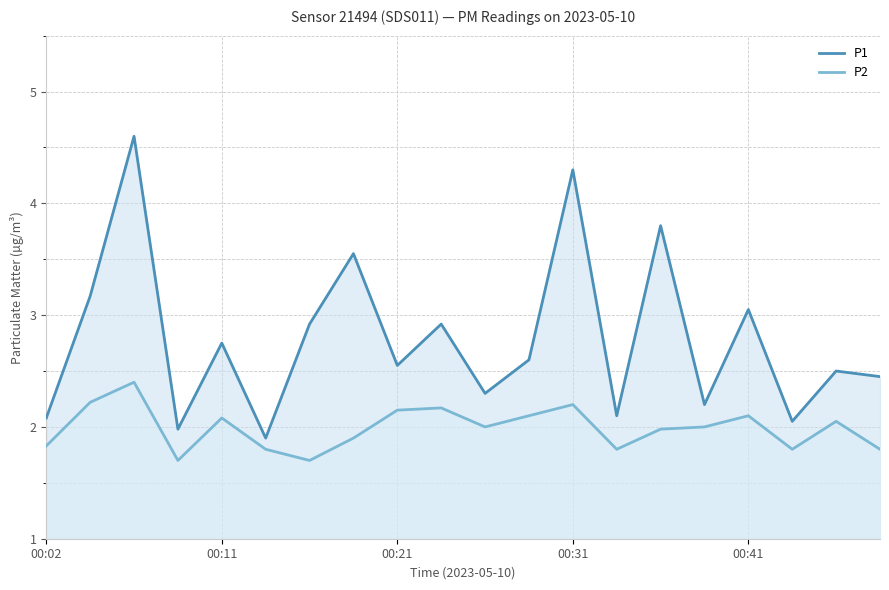

True or false: P1 and P2 cross at least once.

False